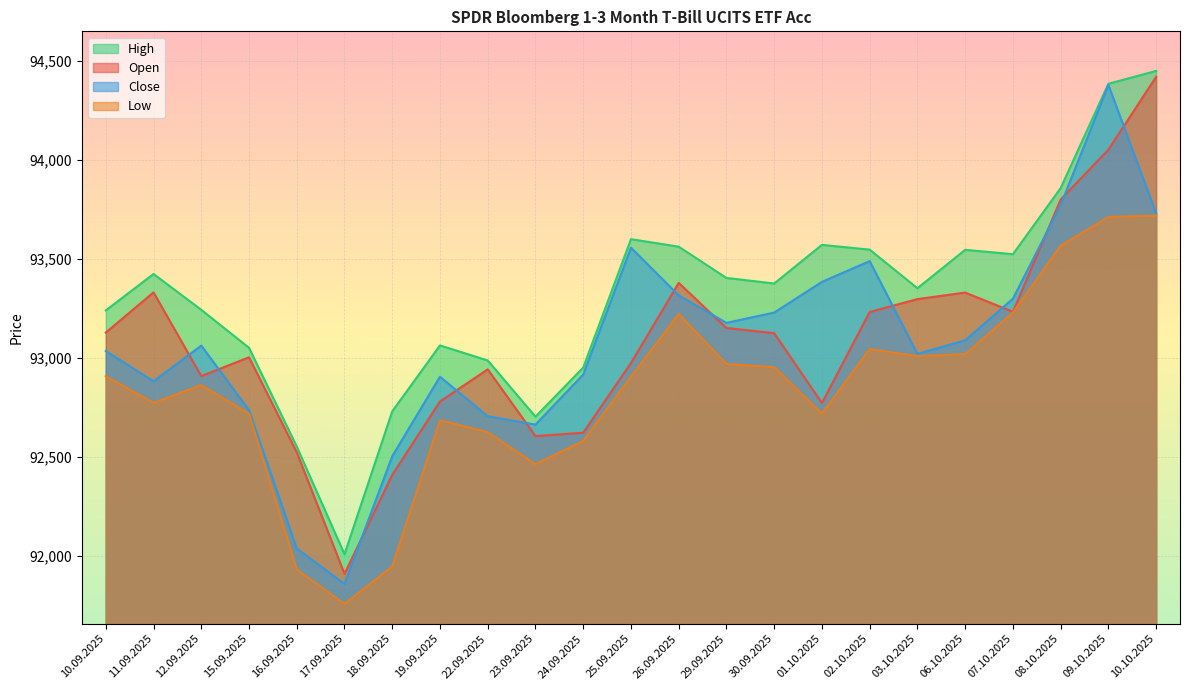

Count the number of data series in this chart.

4